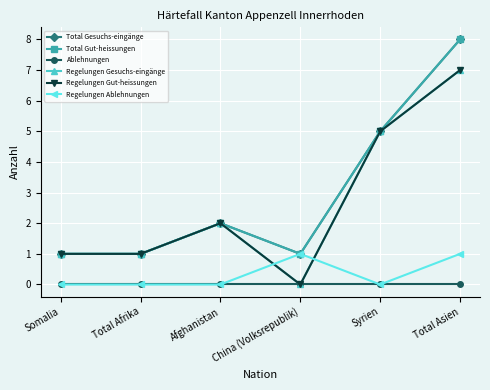

Does the chart have visible grid lines?

Yes